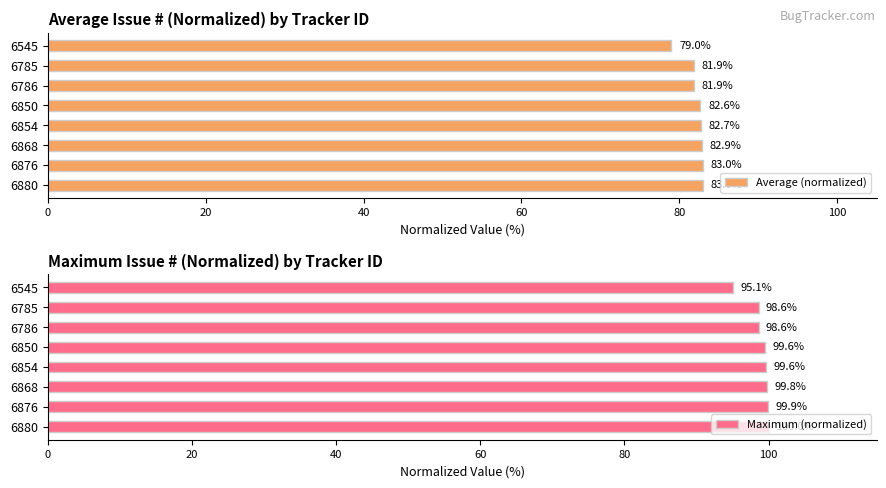

True or false: Average (normalized) has a value of 109.7 at 6786.

False